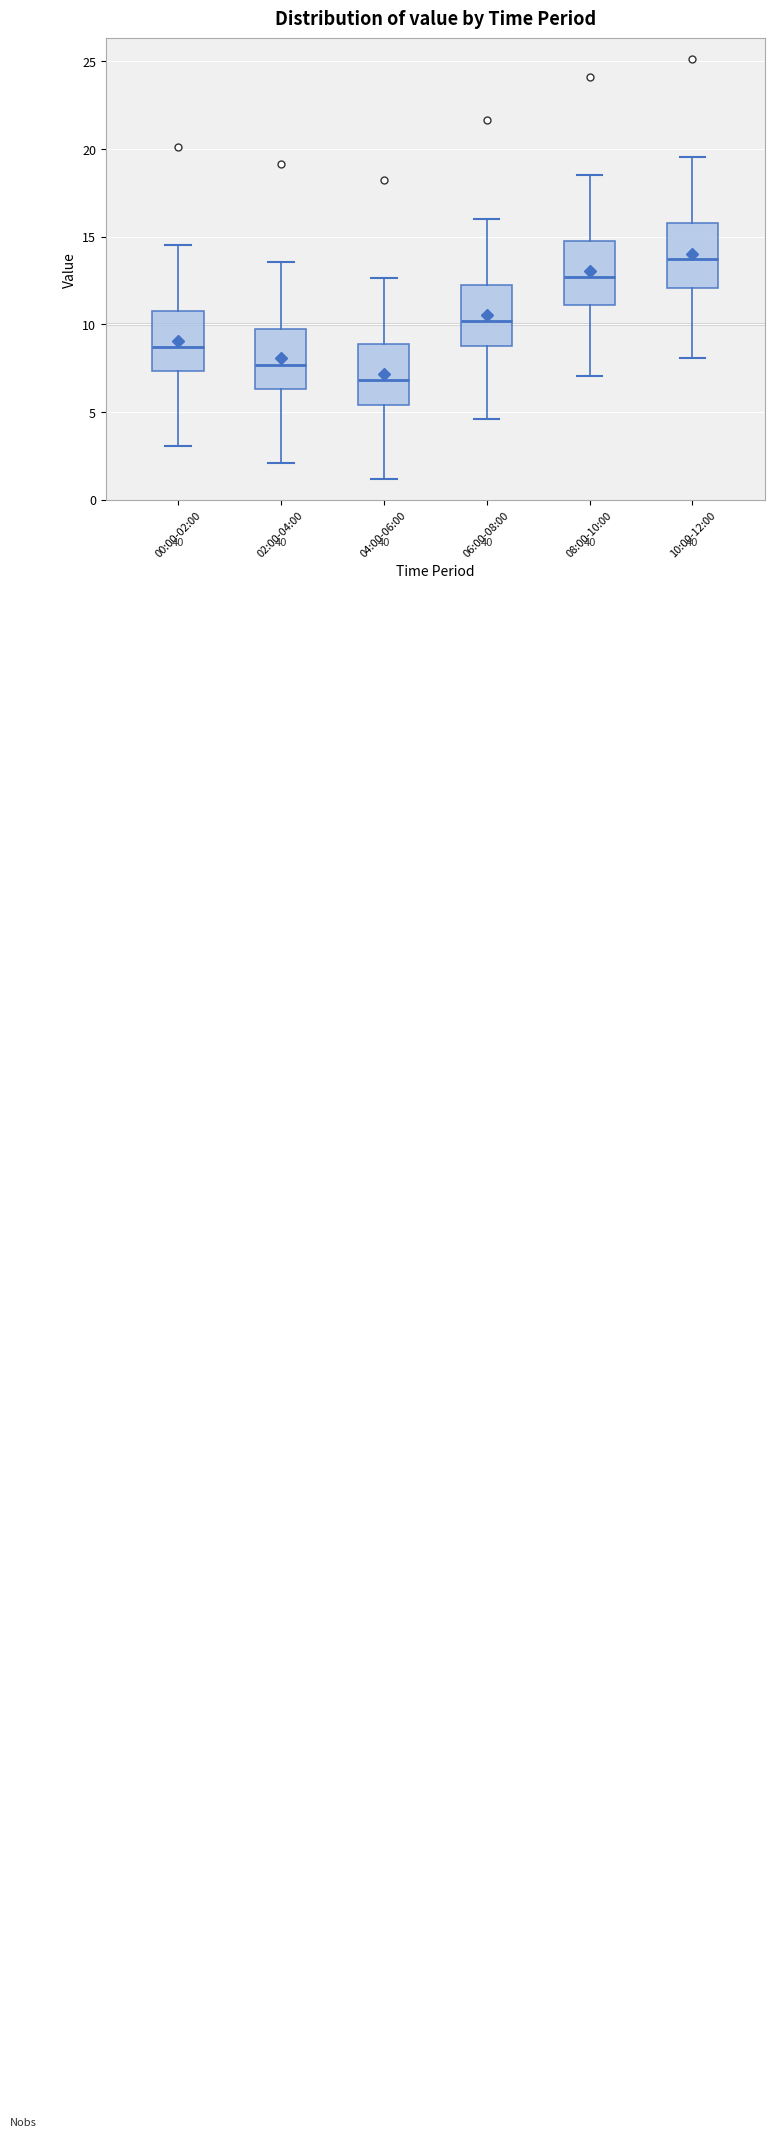

Reading left to right, transcribe this box plot: for each box, give where its median line is, the range the box spans, and where its two whiskers end, as read against the y-axis. The values are not printed on the chart, so give them approximately, as read against the axis.

00:00-02:00: median 8.5, box 7.5 to 10.5, whiskers 3.0 to 14.5
02:00-04:00: median 7.5, box 6.5 to 9.5, whiskers 2.0 to 13.5
04:00-06:00: median 7.0, box 5.5 to 9.0, whiskers 1.0 to 12.5
06:00-08:00: median 10.0, box 9.0 to 12.0, whiskers 4.5 to 16.0
08:00-10:00: median 12.5, box 11.0 to 14.5, whiskers 7.0 to 18.5
10:00-12:00: median 13.5, box 12.0 to 15.5, whiskers 8.0 to 19.5